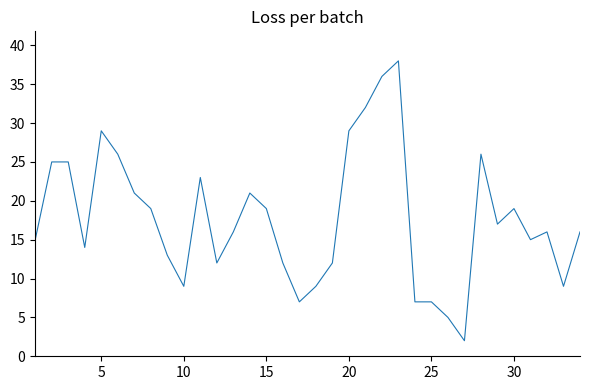

What is the average value?

18